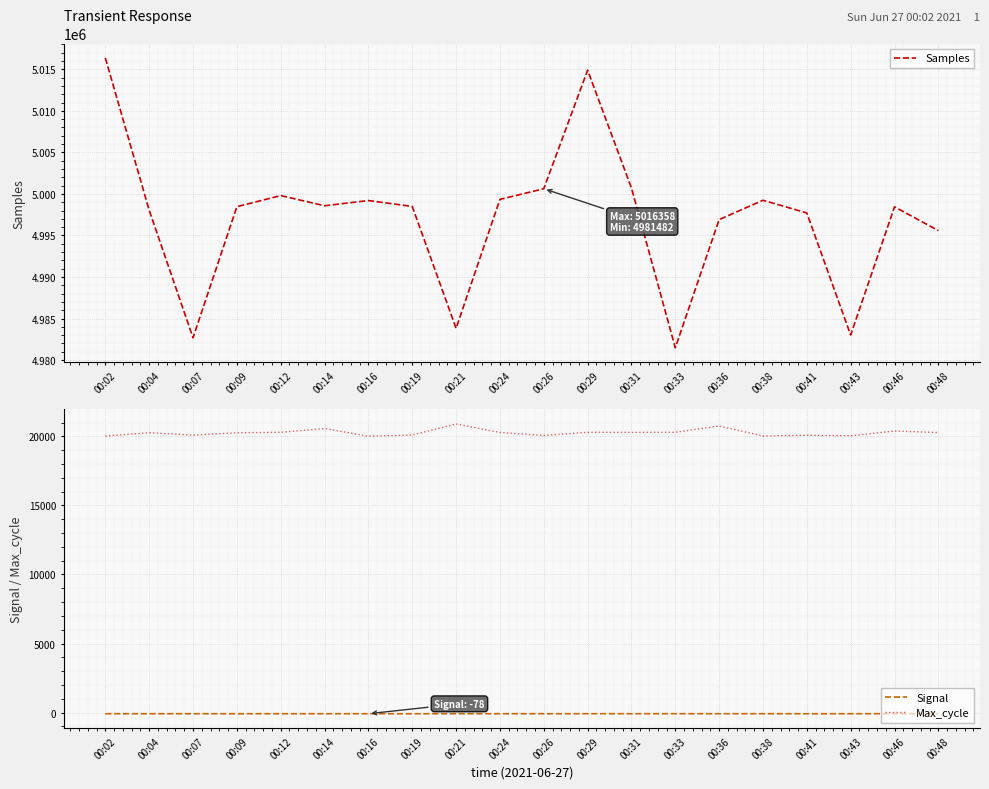

How many values in the Signal series exceed -77?

6